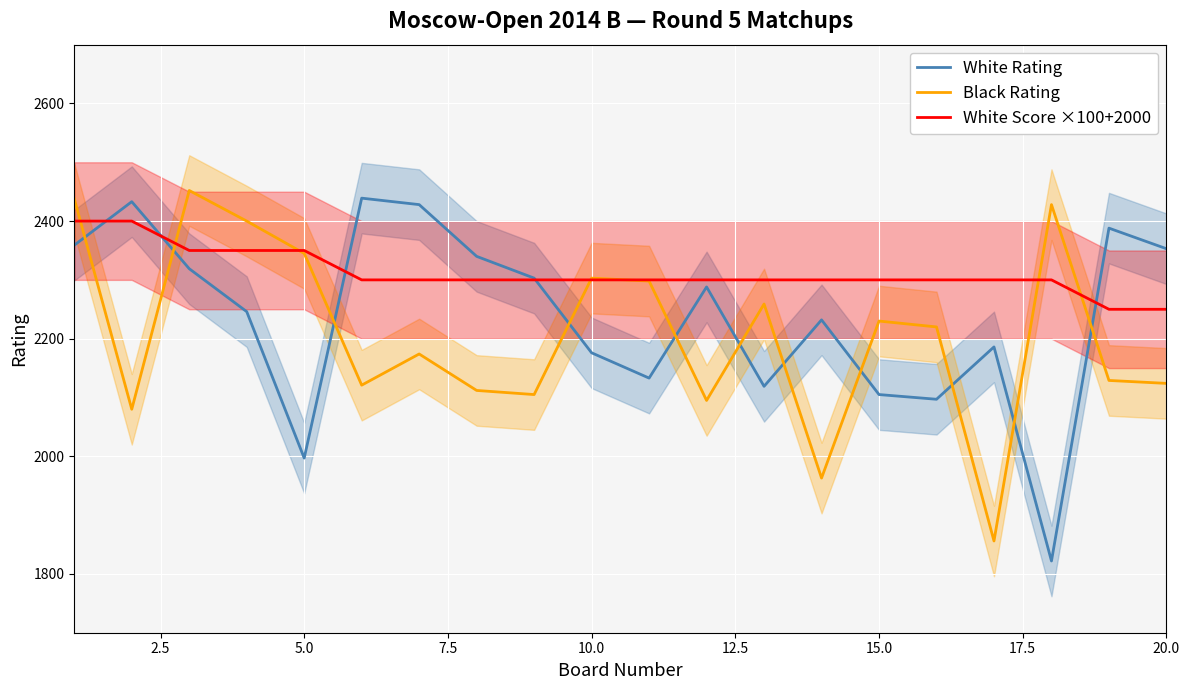

True or false: Black Rating has more than 1 interior local peaks.

True